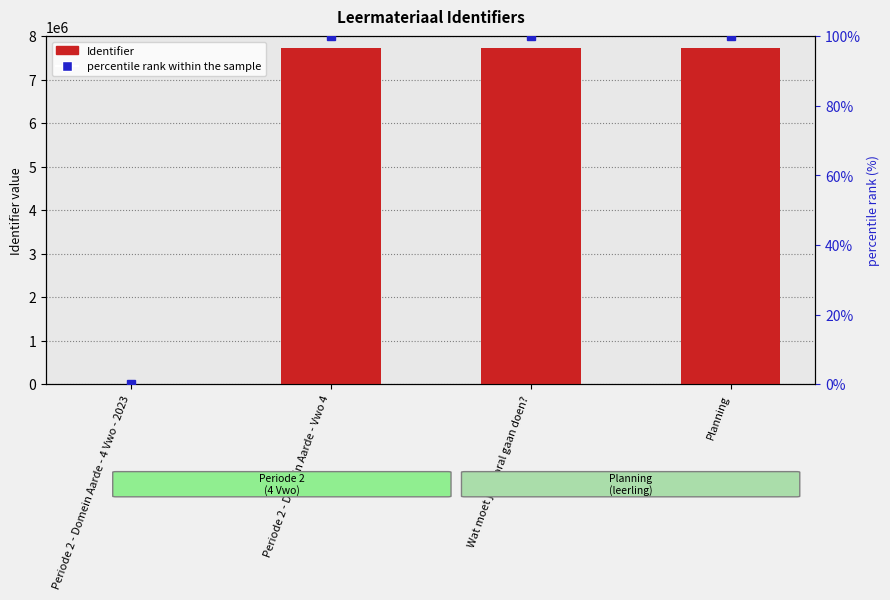

Which series has the largest range (max minus min)?

Identifier